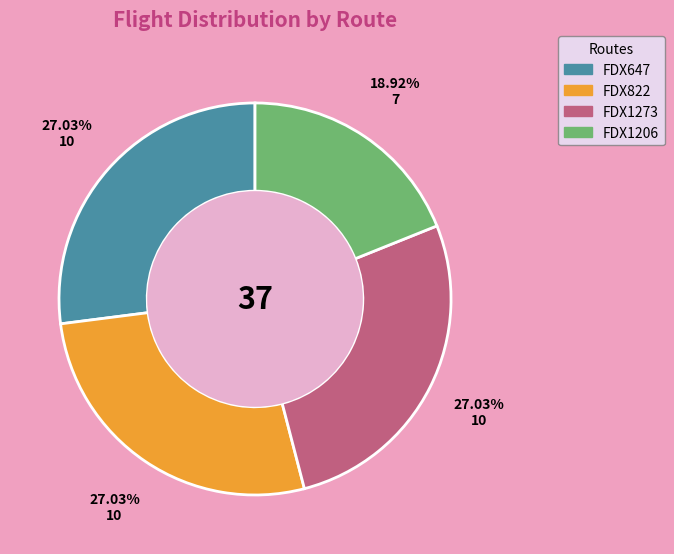

Count the number of slices in the pie.

4